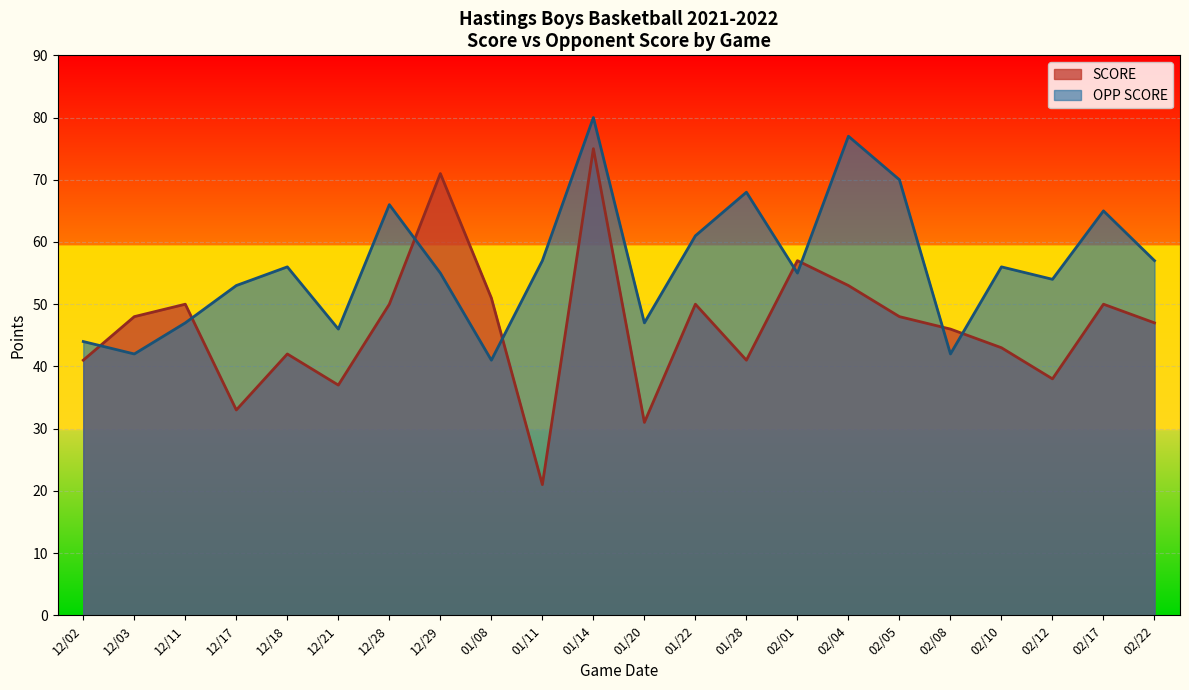

Reading left to right, what are all the values shown in this chart?

SCORE: 41	48	50	33	42	37	50	71	51	21	75	31	50	41	57	53	48	46	43	38	50	47
OPP SCORE: 44	42	47	53	56	46	66	55	41	57	80	47	61	68	55	77	70	42	56	54	65	57